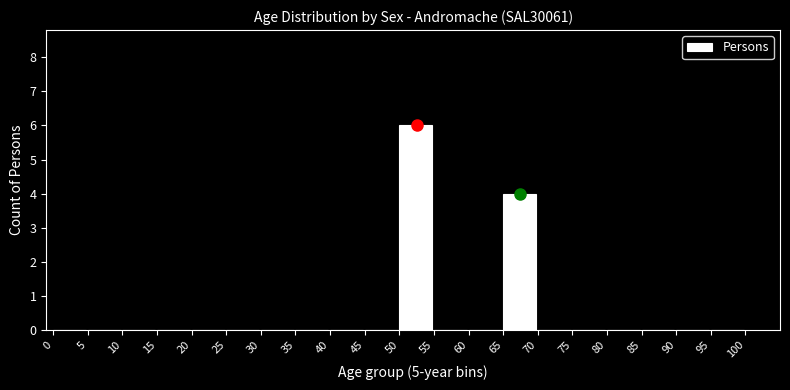

Reading right to left, transcribe all the data shown in this chart.

95=0	90=0	85=0	80=0	75=0	70=0	65=4	60=0	55=0	50=6	45=0	40=0	35=0	30=0	25=0	20=0	15=0	10=0	5=0	0=0